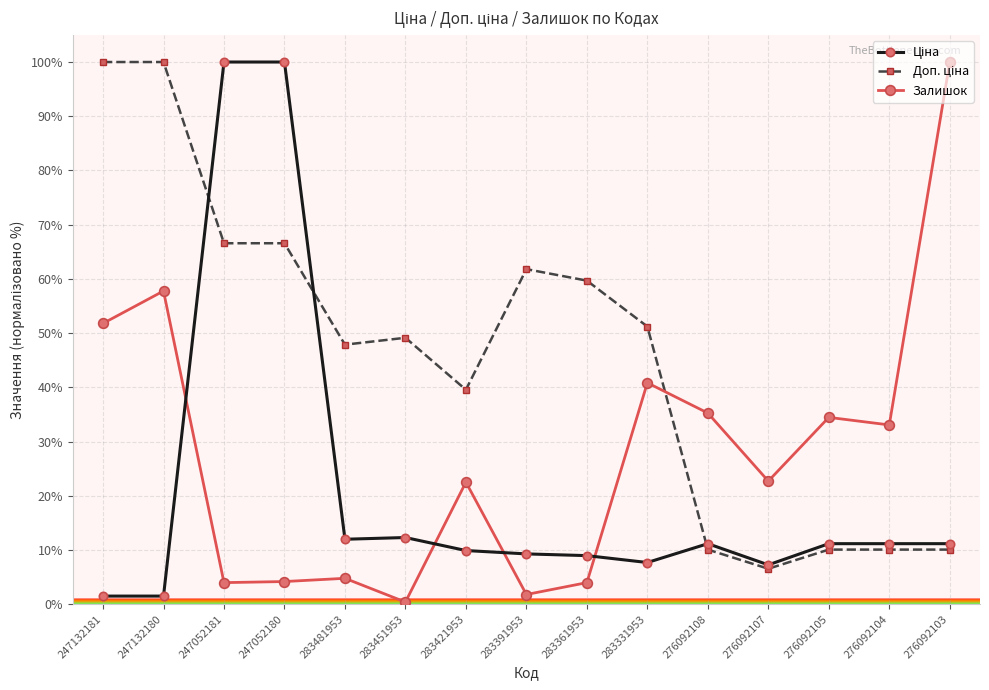

What is the spread (max minus min) of values at 247052180?

95.8